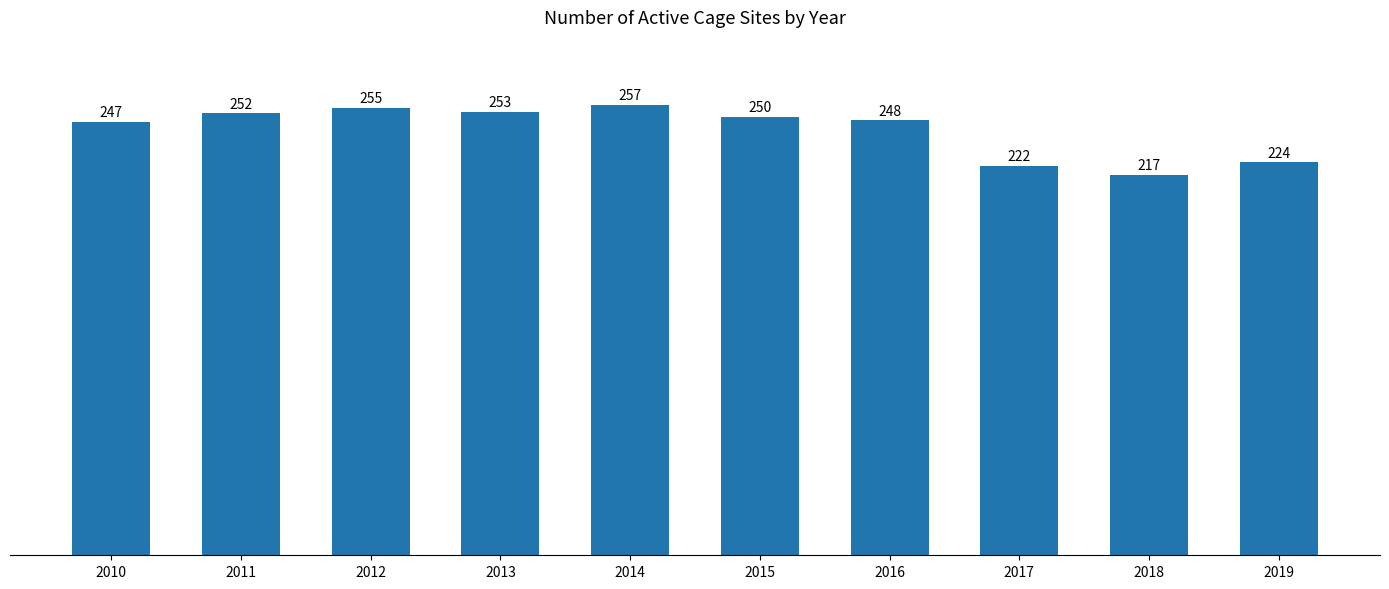

At which label does the data first exceed 250?

2011